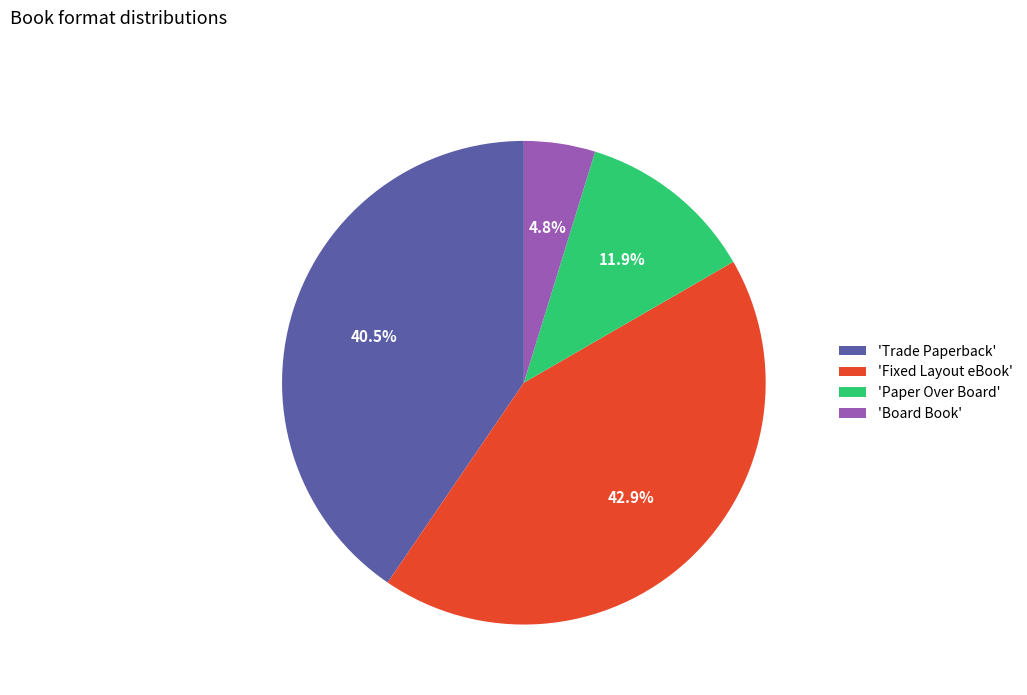

Which category has the smallest portion of the pie?

'Board Book'